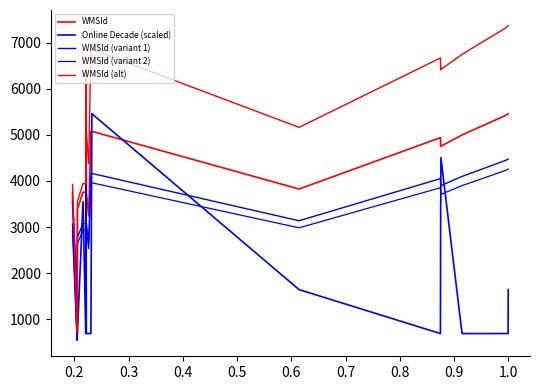

How many distinct data groups are displayed?

5